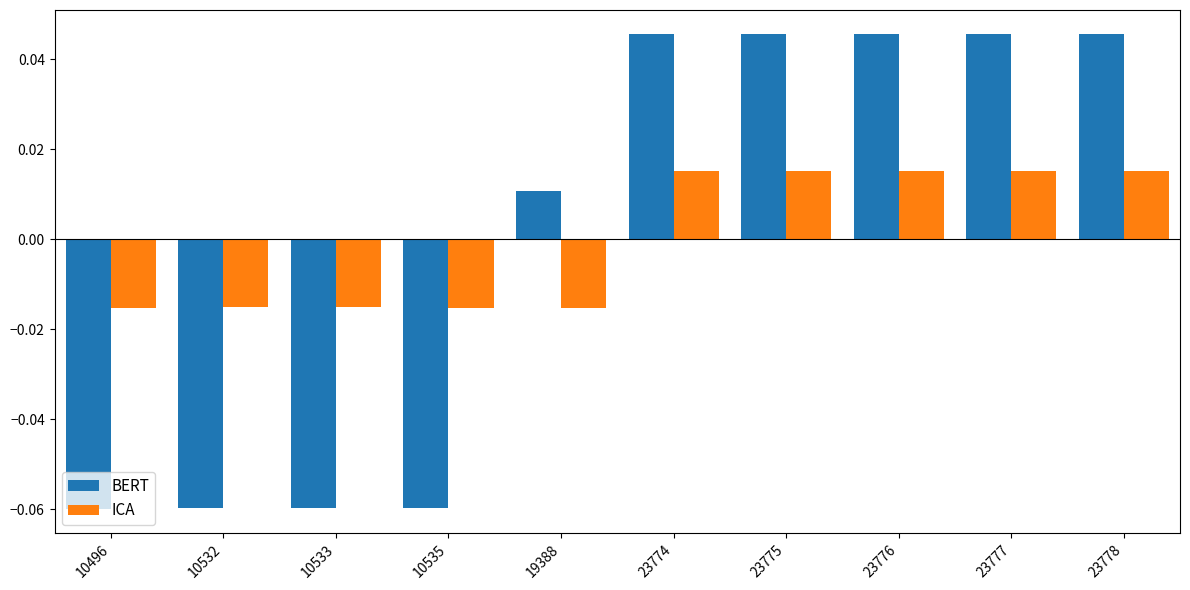

The value of BERT at 23776 is 0.1. True or false?

False